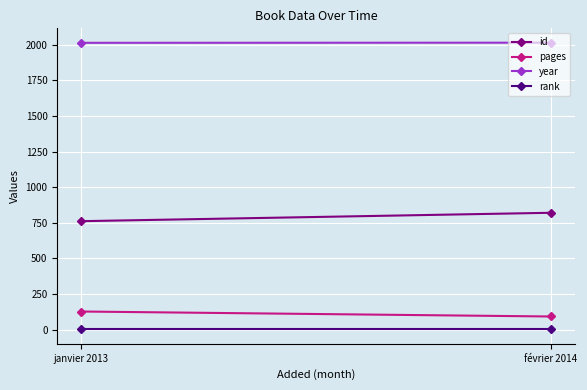

What is the difference between the maximum and minimum values in the id series?

59